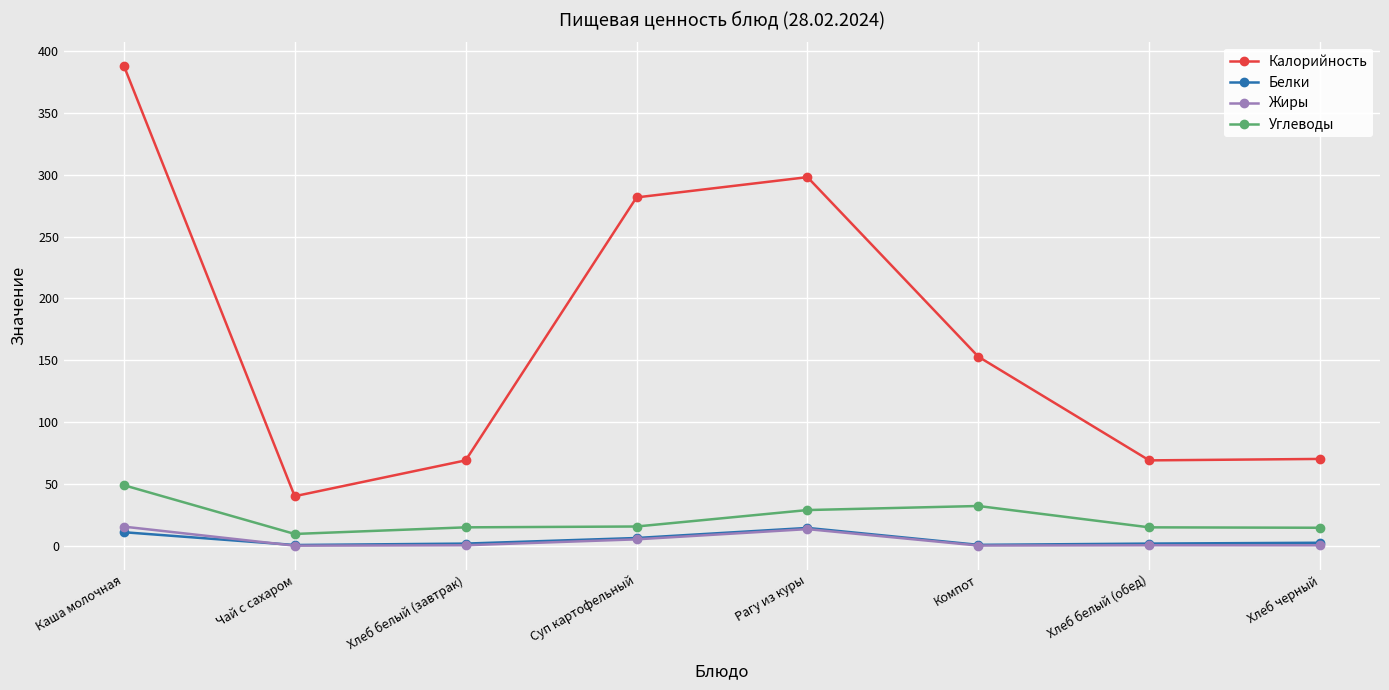

Count the number of categories in the chart.

8